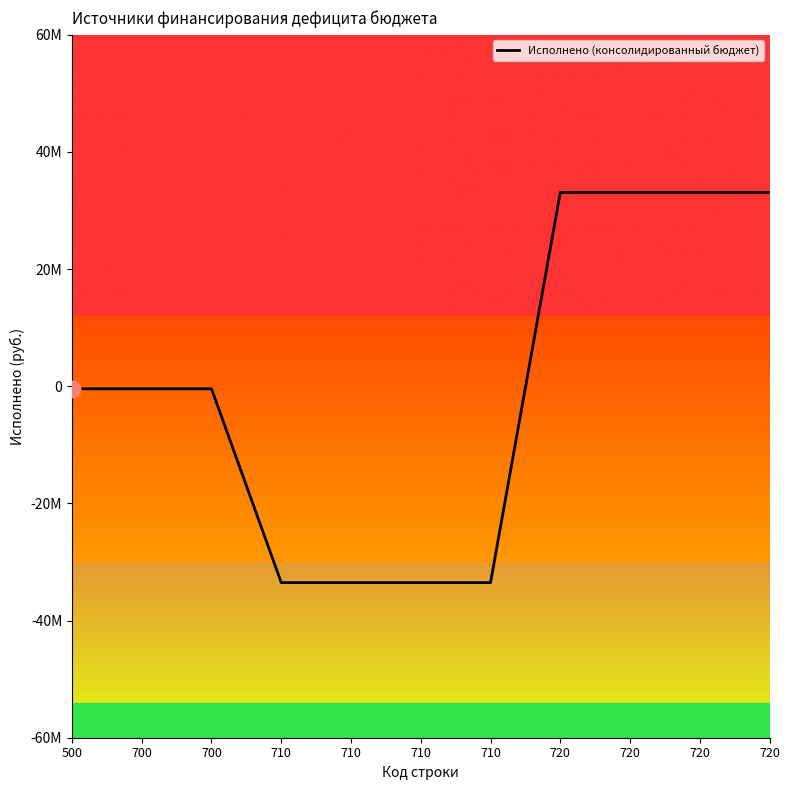

True or false: the data shows -33519090.8 at 710.

True